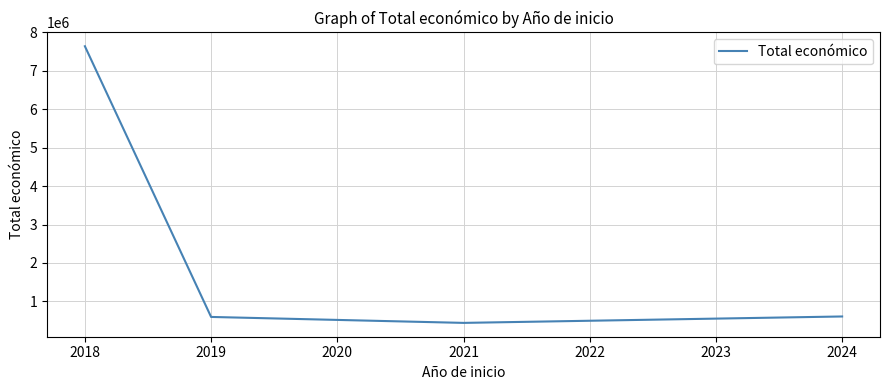

What is the average value?

2320735